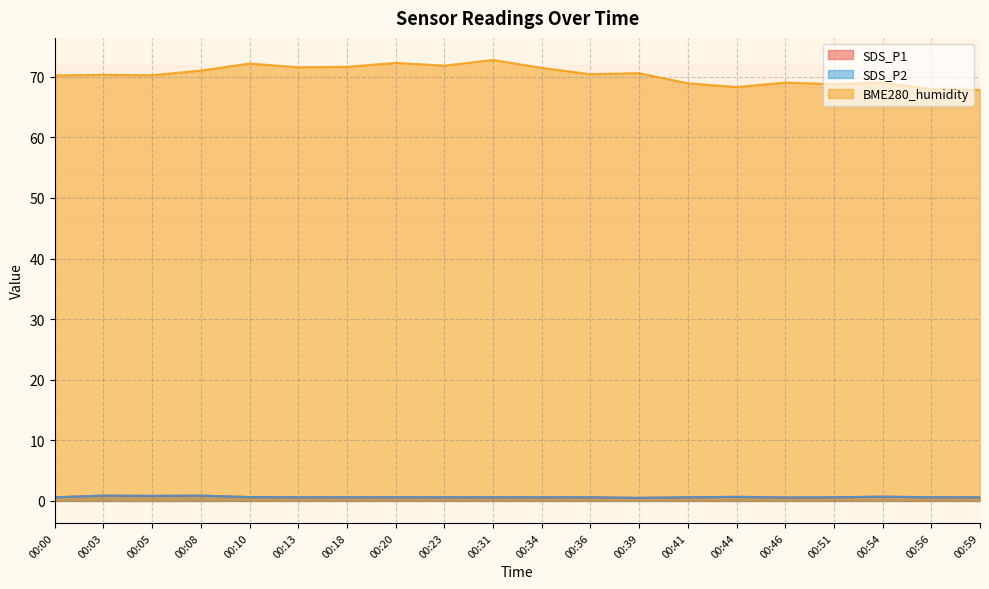

The SDS_P1 series shows 0.3 at 00:59. True or false?

False